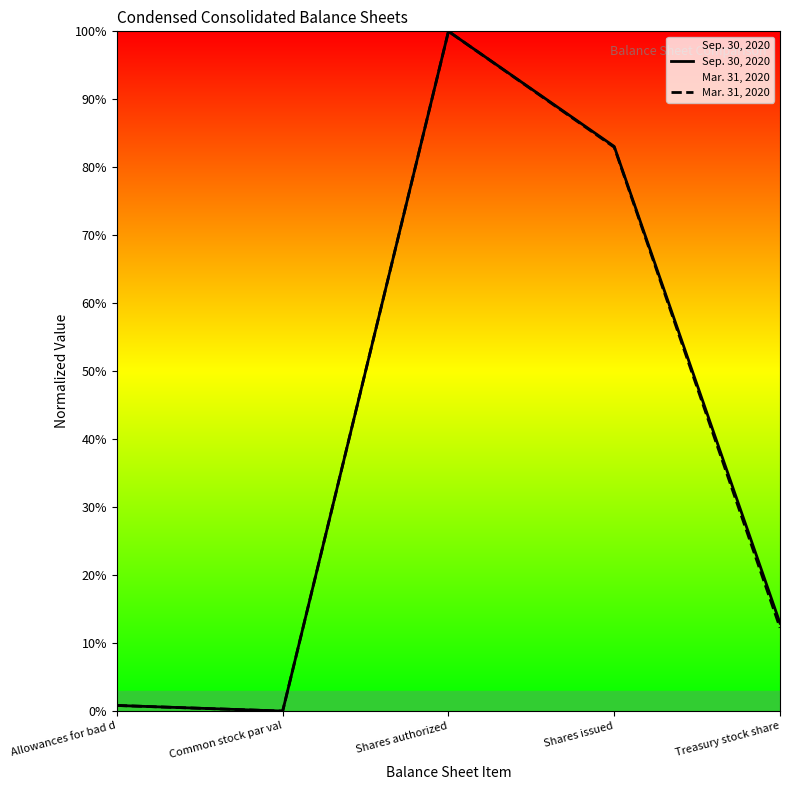

True or false: Mar. 31, 2020 and Sep. 30, 2020 intersect in this chart.

False